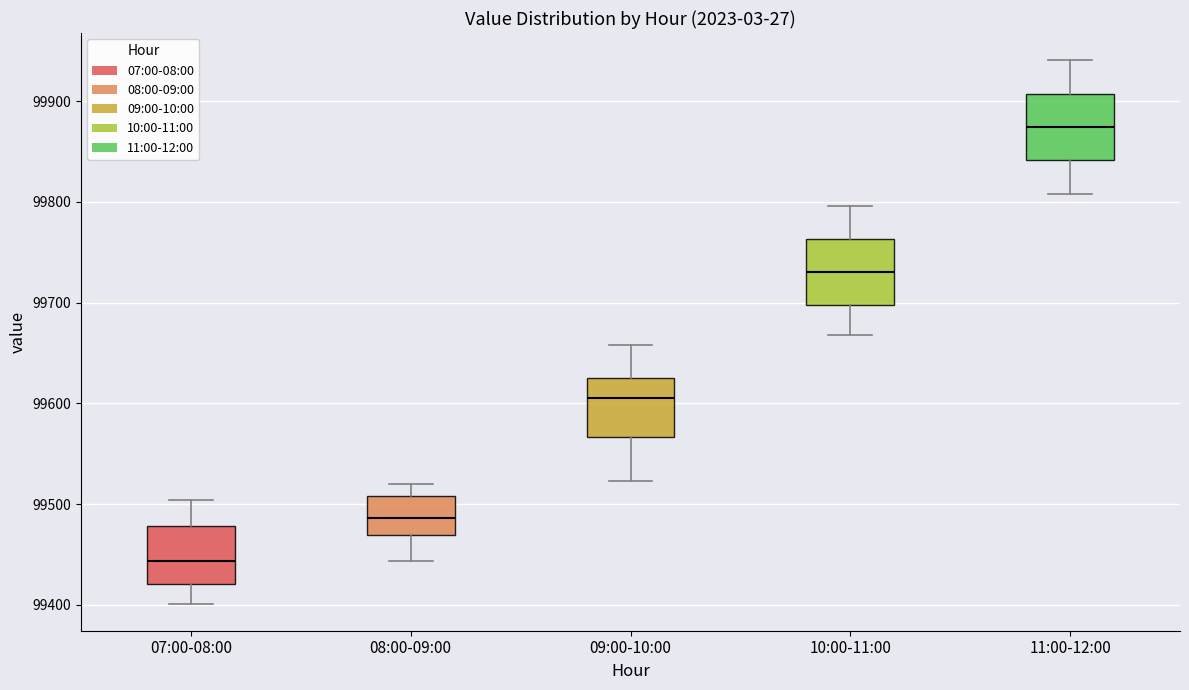

Reading left to right, transcribe this box plot: for each box, give where its median line is, the range the box spans, and where its two whiskers end, as read against the y-axis. The values are not printed on the chart, so give them approximately, as read against the axis.

07:00-08:00: median 99440, box 99420 to 99480, whiskers 99400 to 99500
08:00-09:00: median 99490, box 99470 to 99510, whiskers 99440 to 99520
09:00-10:00: median 99610, box 99570 to 99620, whiskers 99520 to 99660
10:00-11:00: median 99730, box 99700 to 99760, whiskers 99670 to 99800
11:00-12:00: median 99870, box 99840 to 99910, whiskers 99810 to 99940